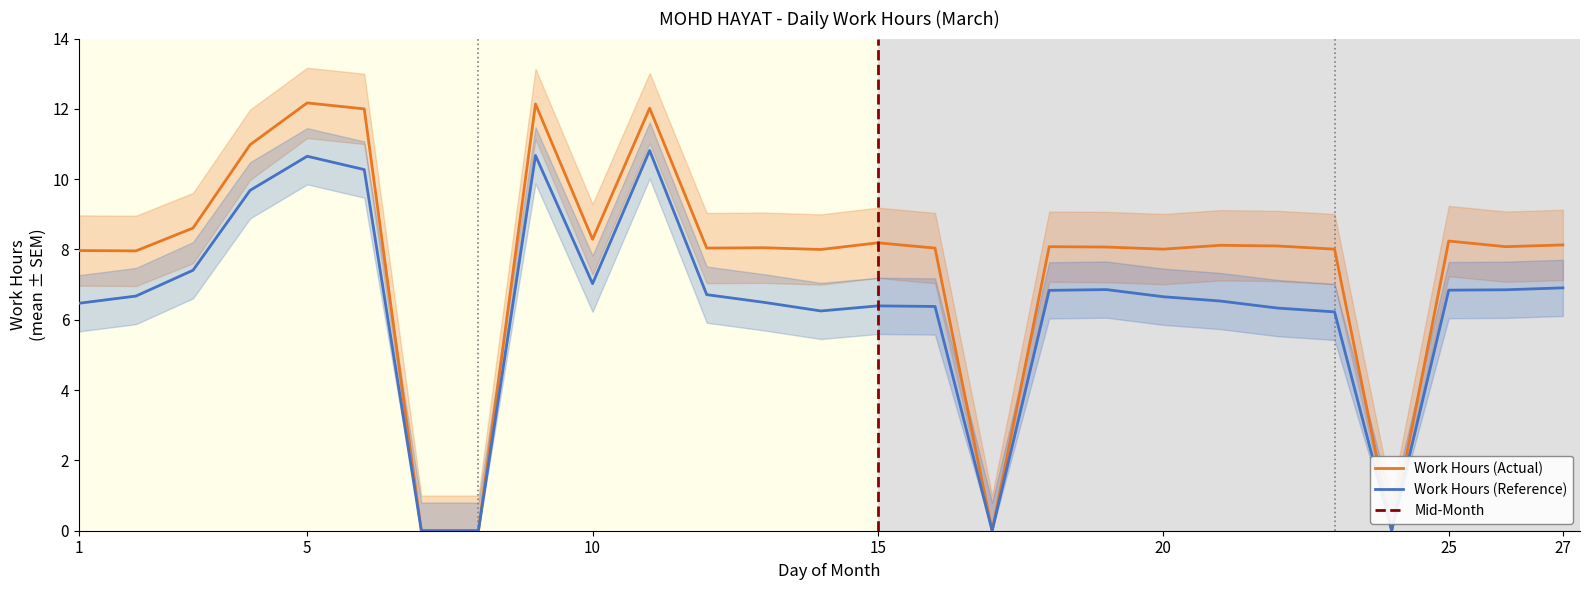

Reading left to right, what are all the values shown in this chart?

8.0	8.0	8.6	11.0	12.2	12.0	0.0	0.0	12.1	8.3	12.0	8.0	8.1	8.0	8.2	8.0	0.0	8.1	8.1	8.0	8.1	8.1	8.0	0.0	8.2	8.1	8.1